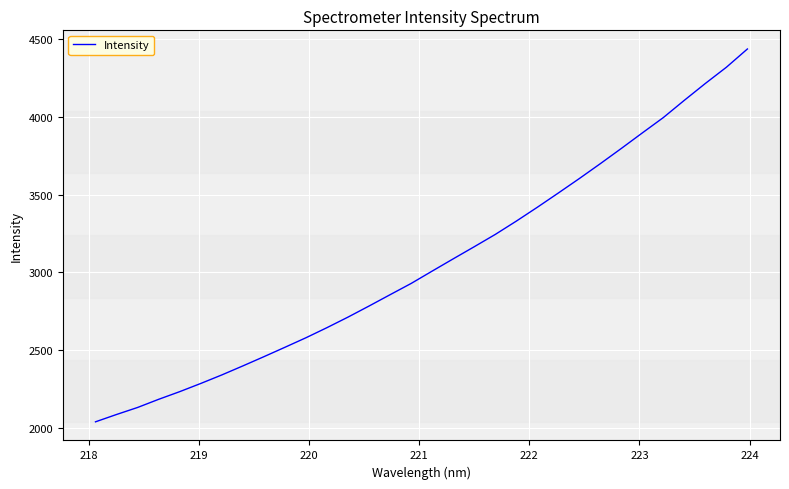

What is the minimum value shown in the chart?

2039.2